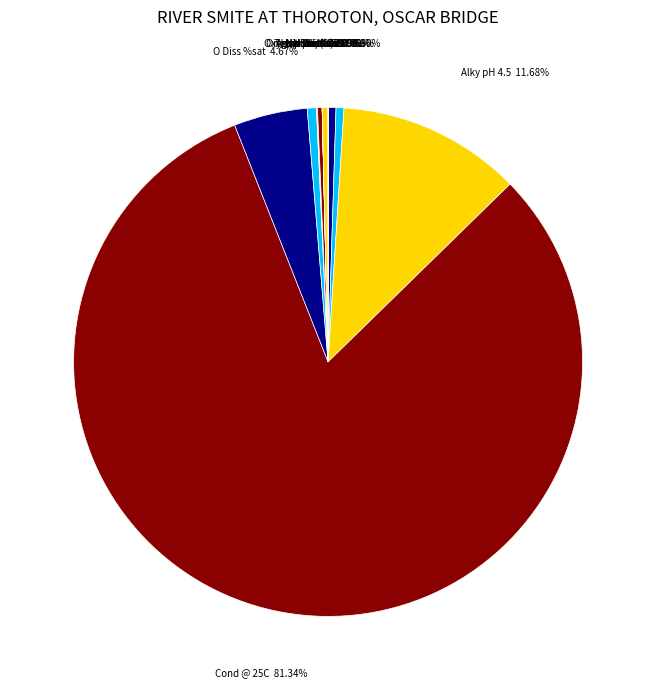

Which has a higher value, pH or Cond @ 25C?

Cond @ 25C